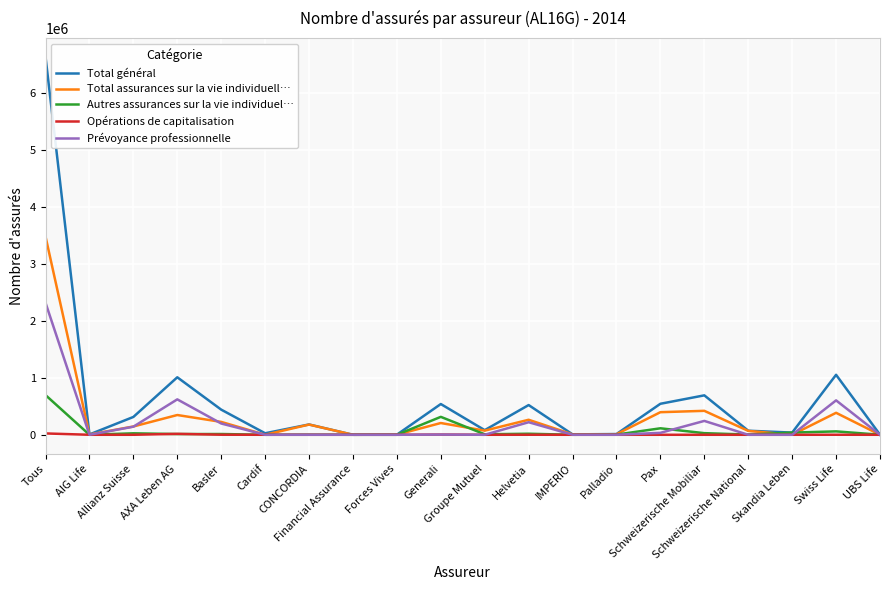

Rank the series by their maximum value, from lowest to highest.

Opérations de capitalisation, Autres assurances sur la vie individuel…, Prévoyance professionnelle, Total assurances sur la vie individuell…, Total général